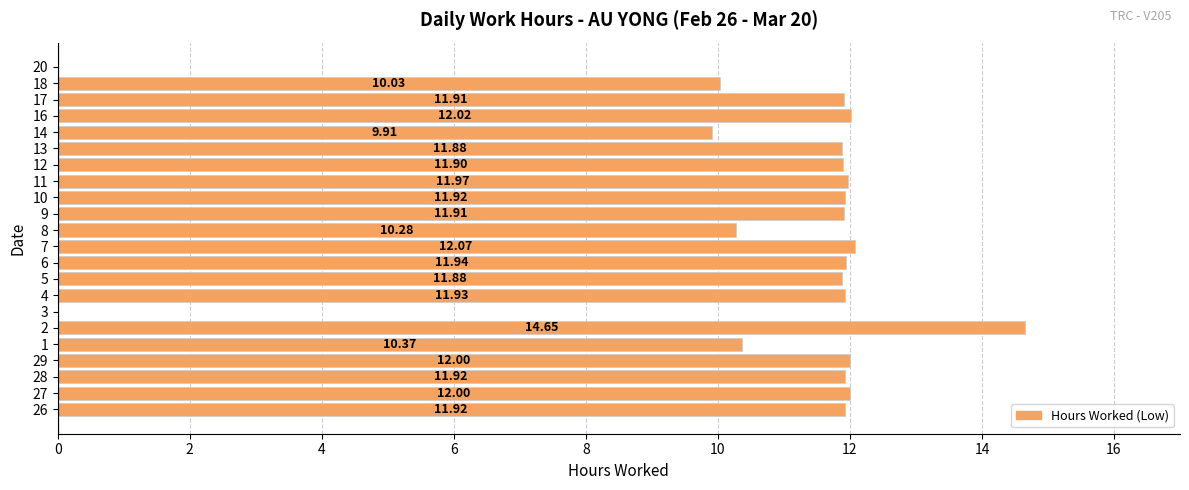

Which has a higher value, 27 or 28?

27